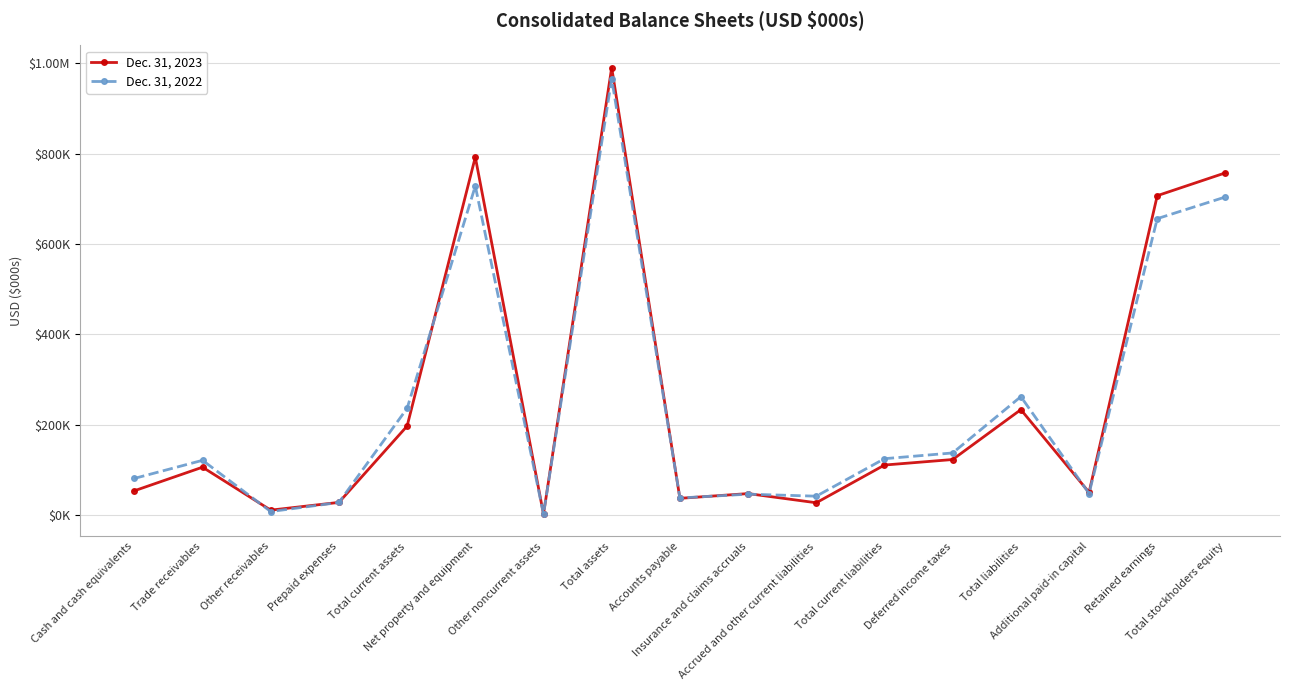

What is the sum of all Dec. 31, 2022 values?

4221646